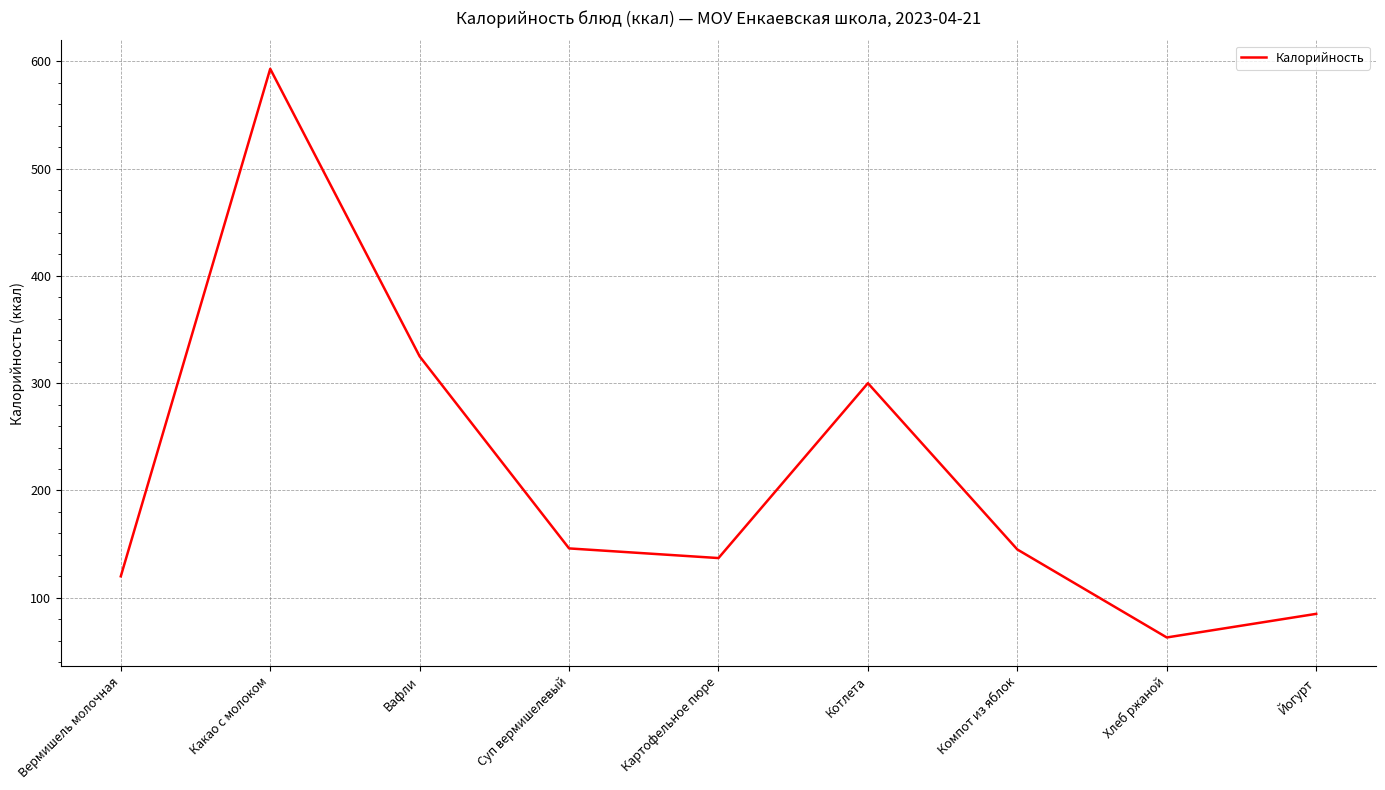

True or false: the data shows 145 at Компот из яблок.

True